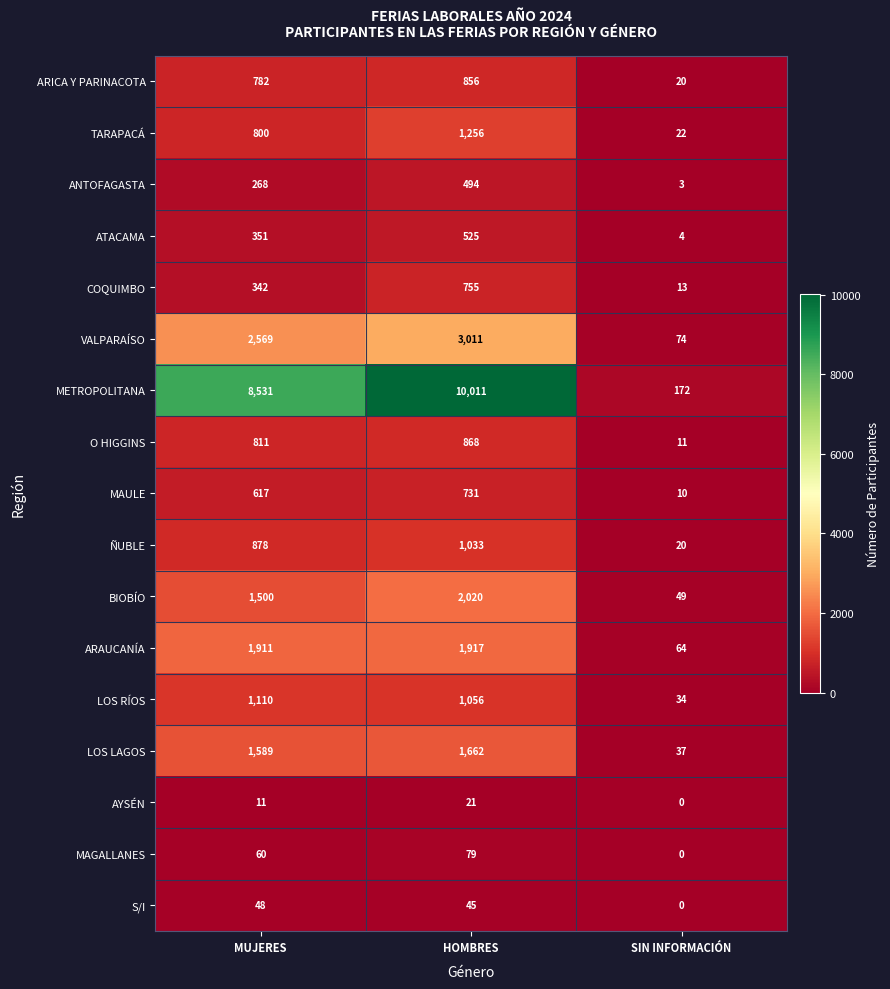

How many data points in MAGALLANES are less than 60?

1